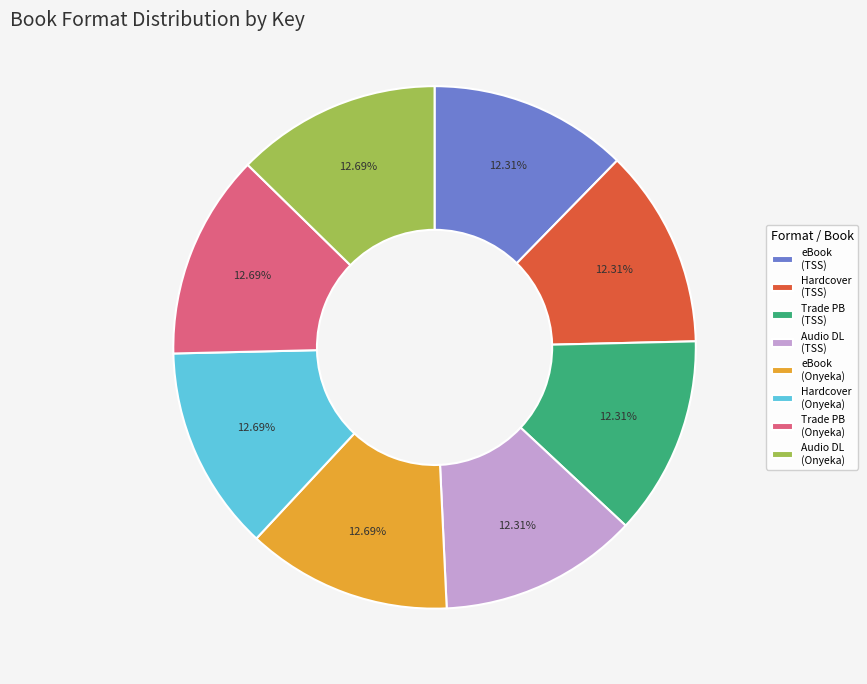

Combined, do Hardcover (Onyeka) and Hardcover (TSS) account for over 50%?

No